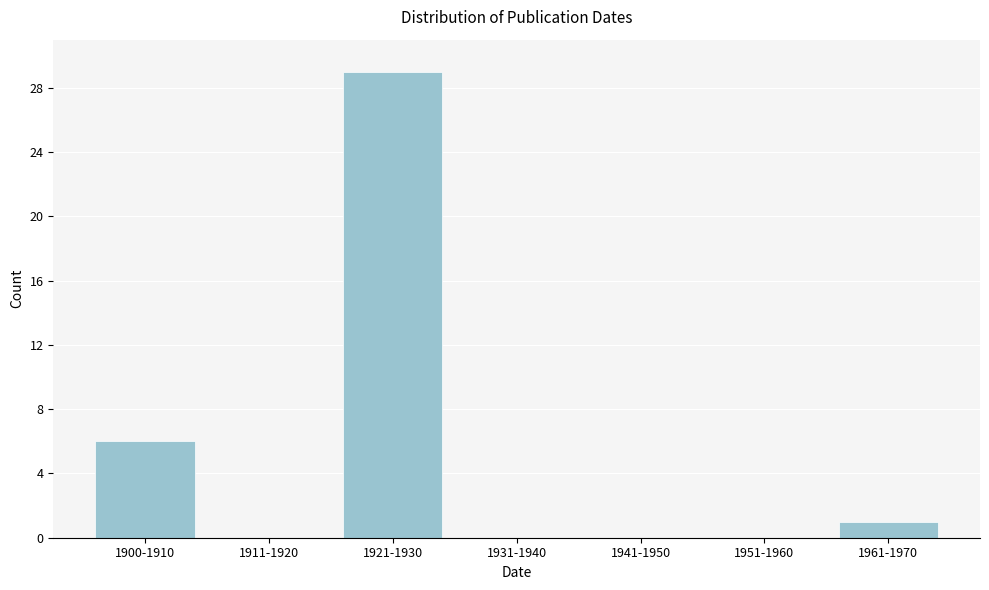

Reading left to right, list all the values displayed in this chart.

1900-1910=6	1911-1920=0	1921-1930=29	1931-1940=0	1941-1950=0	1951-1960=0	1961-1970=1